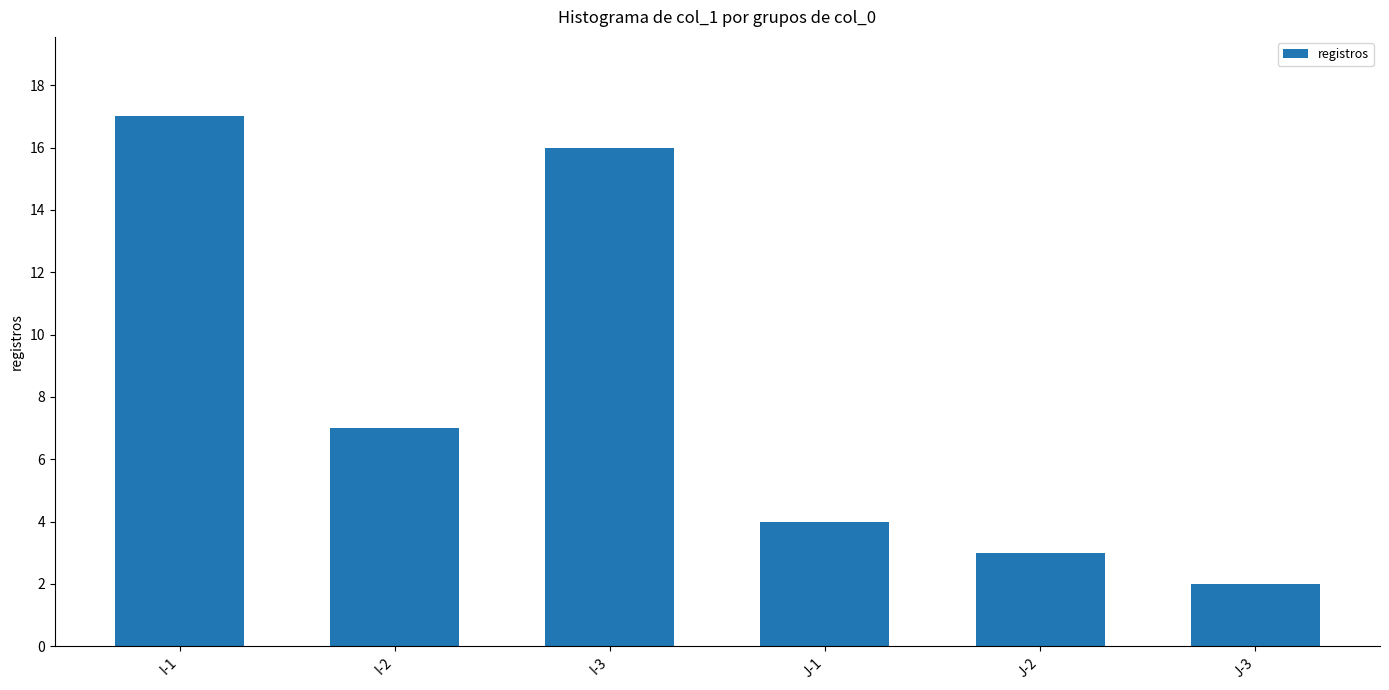

Rank the categories by value from lowest to highest.

J-3, J-2, J-1, I-2, I-3, I-1